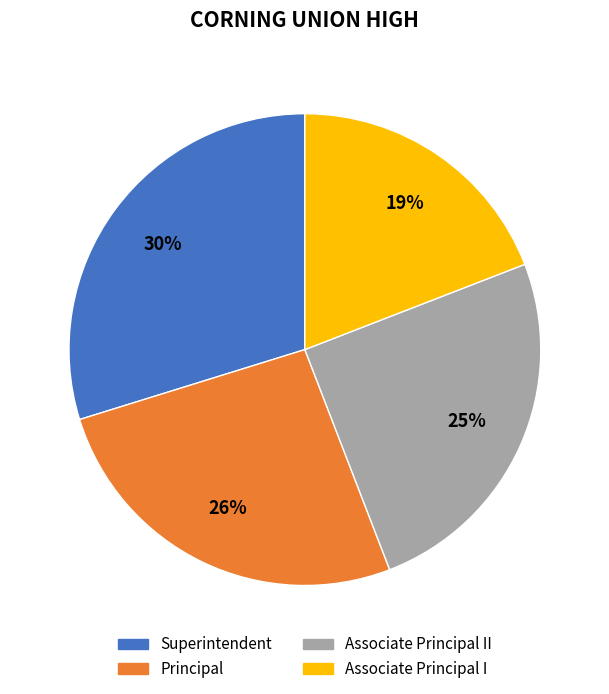

To the nearest percent, what is the combined percentage of Associate Principal II and Superintendent?

55%